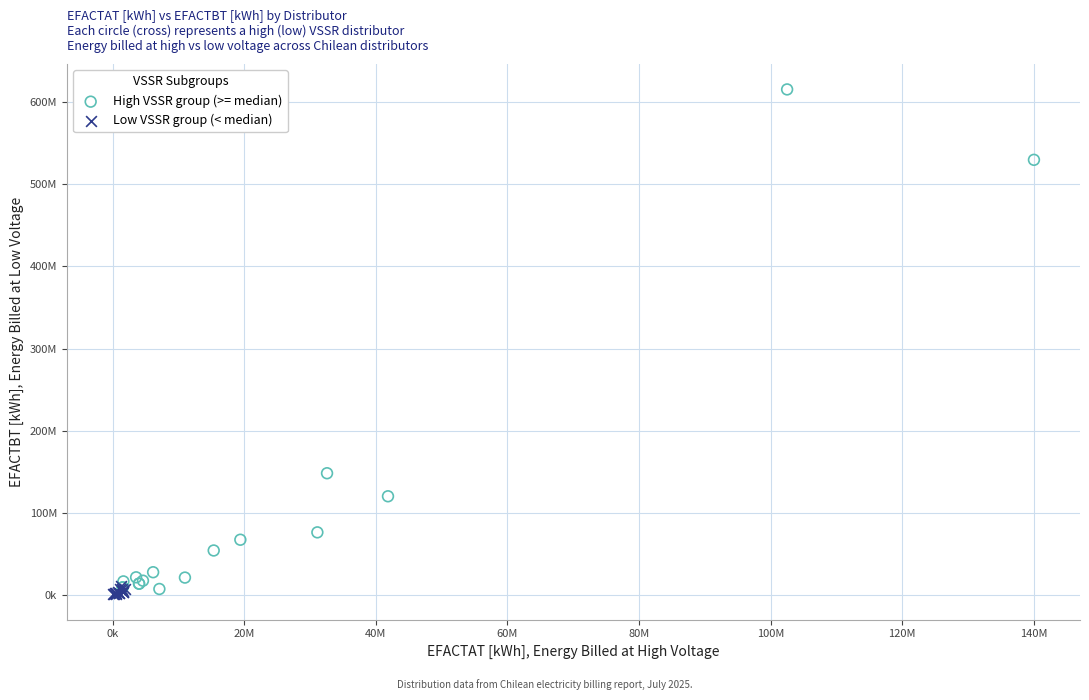

Which series reaches the minimum Y coordinate?

Low VSSR group (< median)